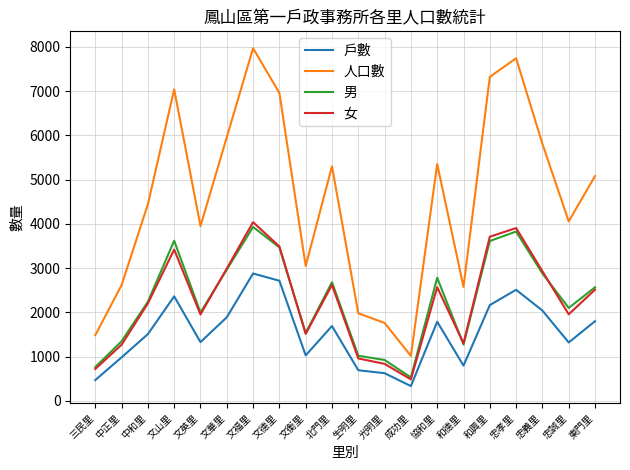

Where is 女 nearest to the value 2263?

中和里